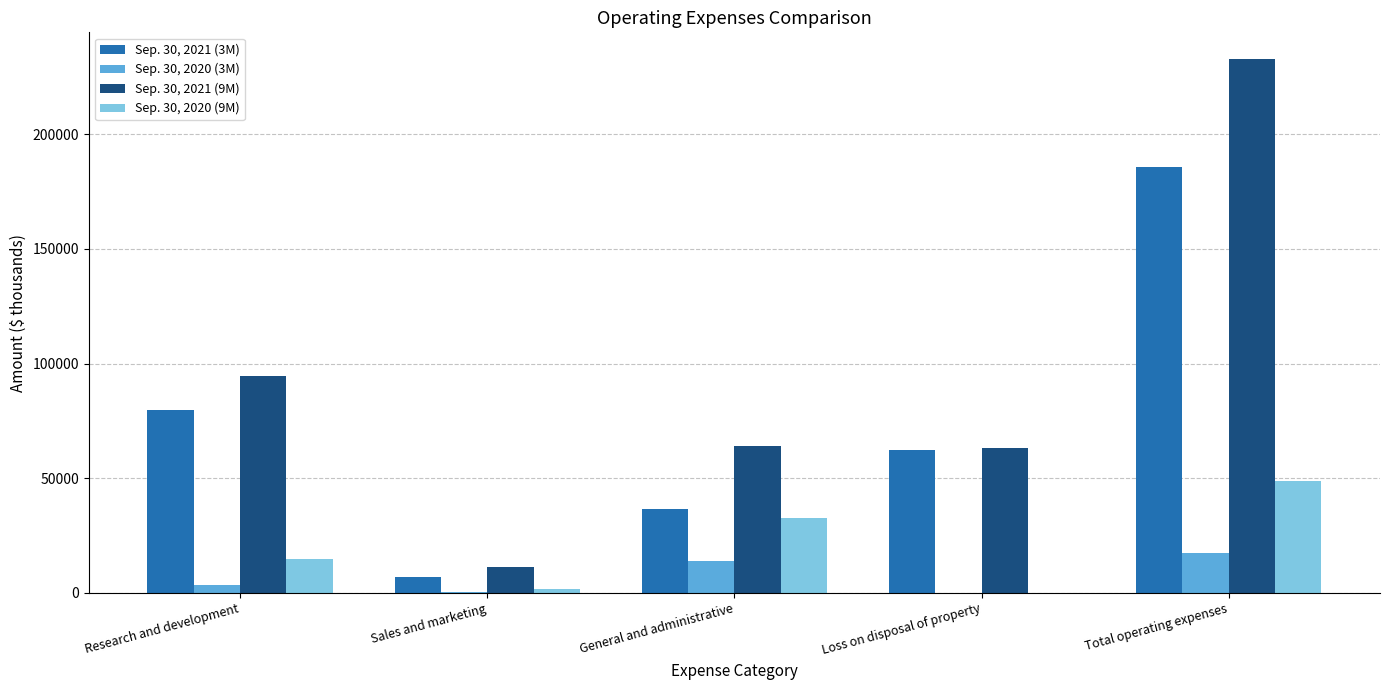

True or false: Sep. 30, 2021 (3M) has a value of 6832 at Sales and marketing.

True